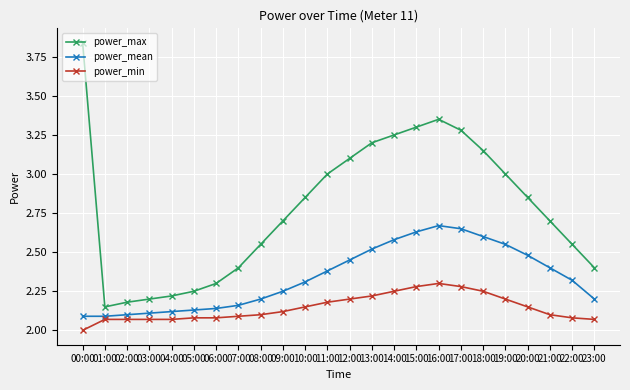

What position from the right is 01:00?

23